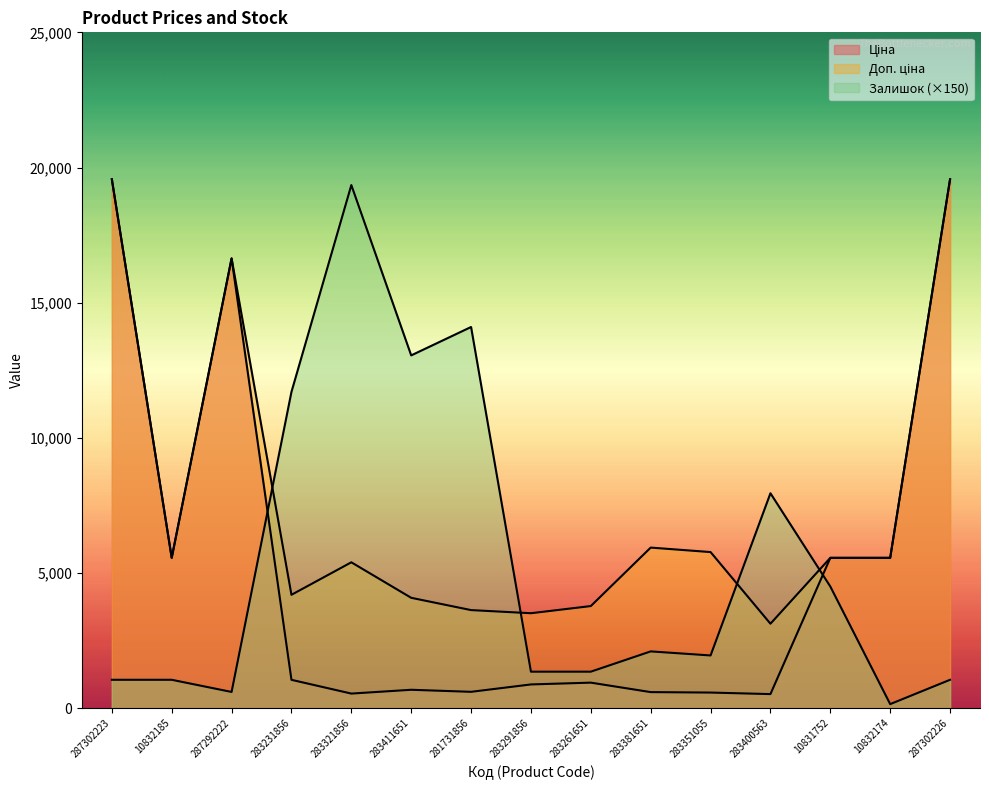

Which category has the lowest value across all series?

10832174